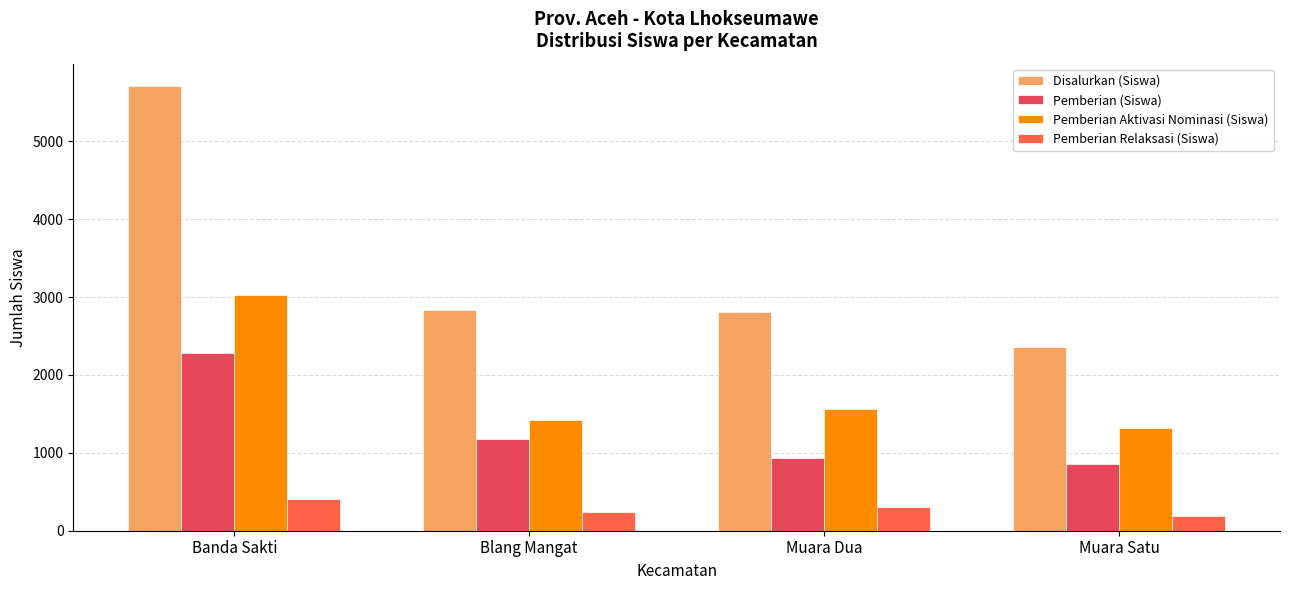

What is the maximum value shown in the chart?

5710